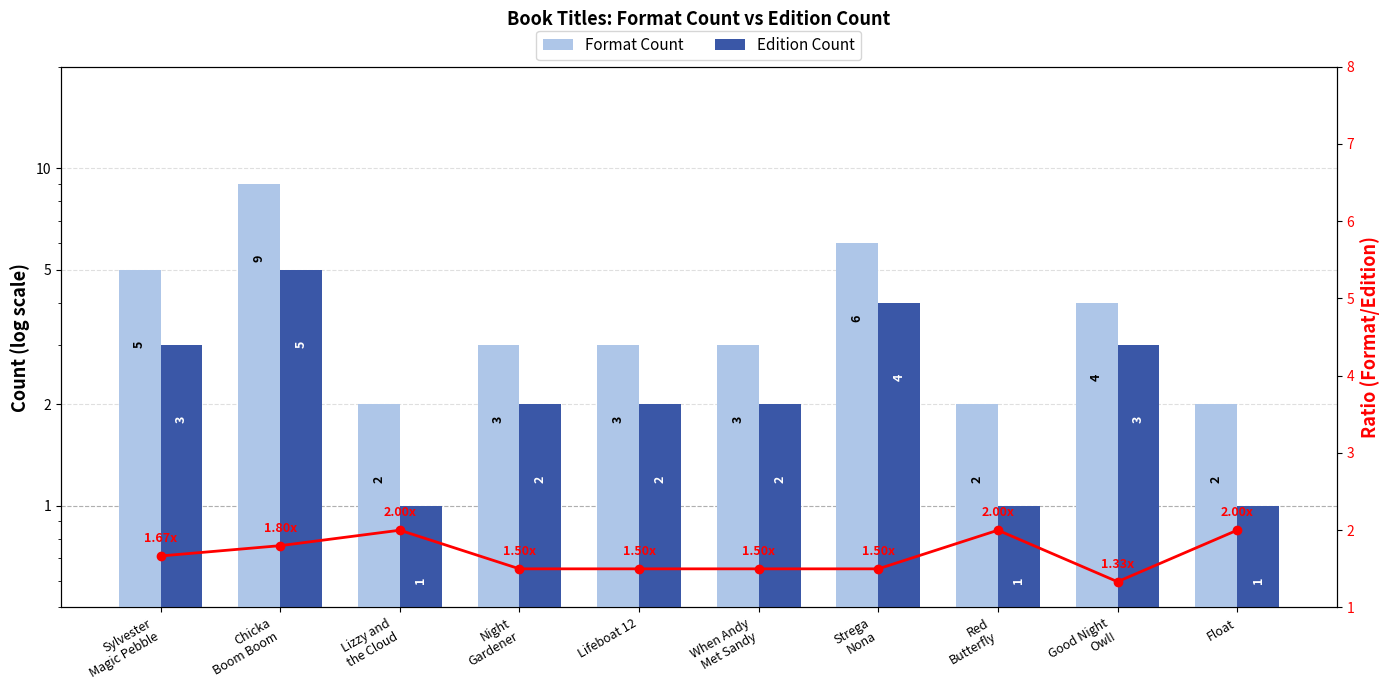

Reading left to right, list all the values displayed in this chart.

Format Count: 5.0	9.0	2.0	3.0	3.0	3.0	6.0	2.0	4.0	2.0
Edition Count: 3.0	5.0	1.0	2.0	2.0	2.0	4.0	1.0	3.0	1.0
Ratio: 1.7	1.8	2.0	1.5	1.5	1.5	1.5	2.0	1.3	2.0